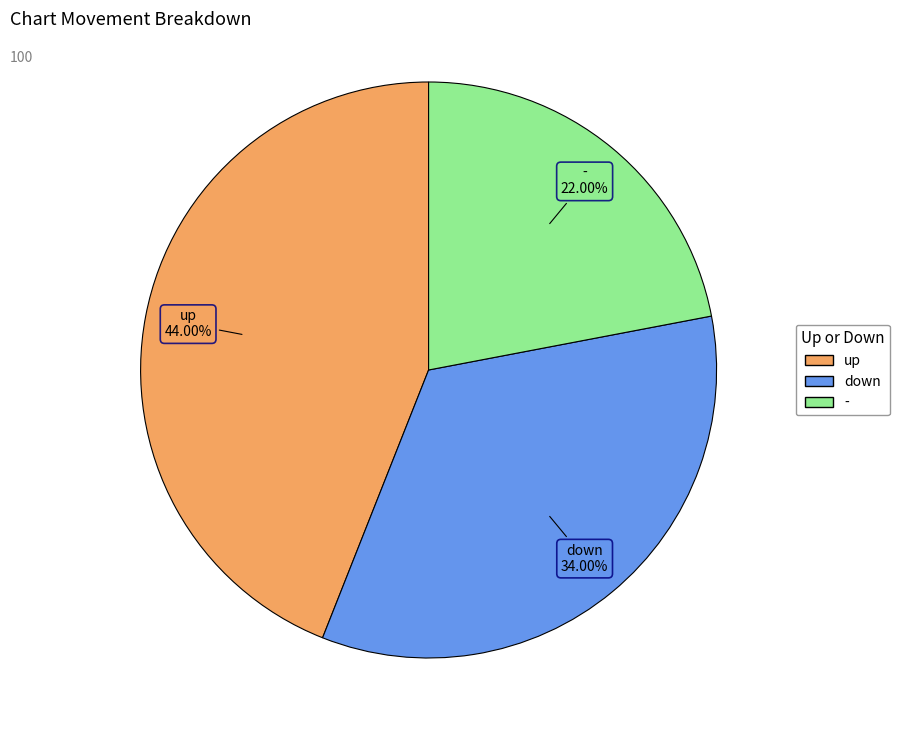

Approximately how many times larger is the value at down compared to -?

1.5